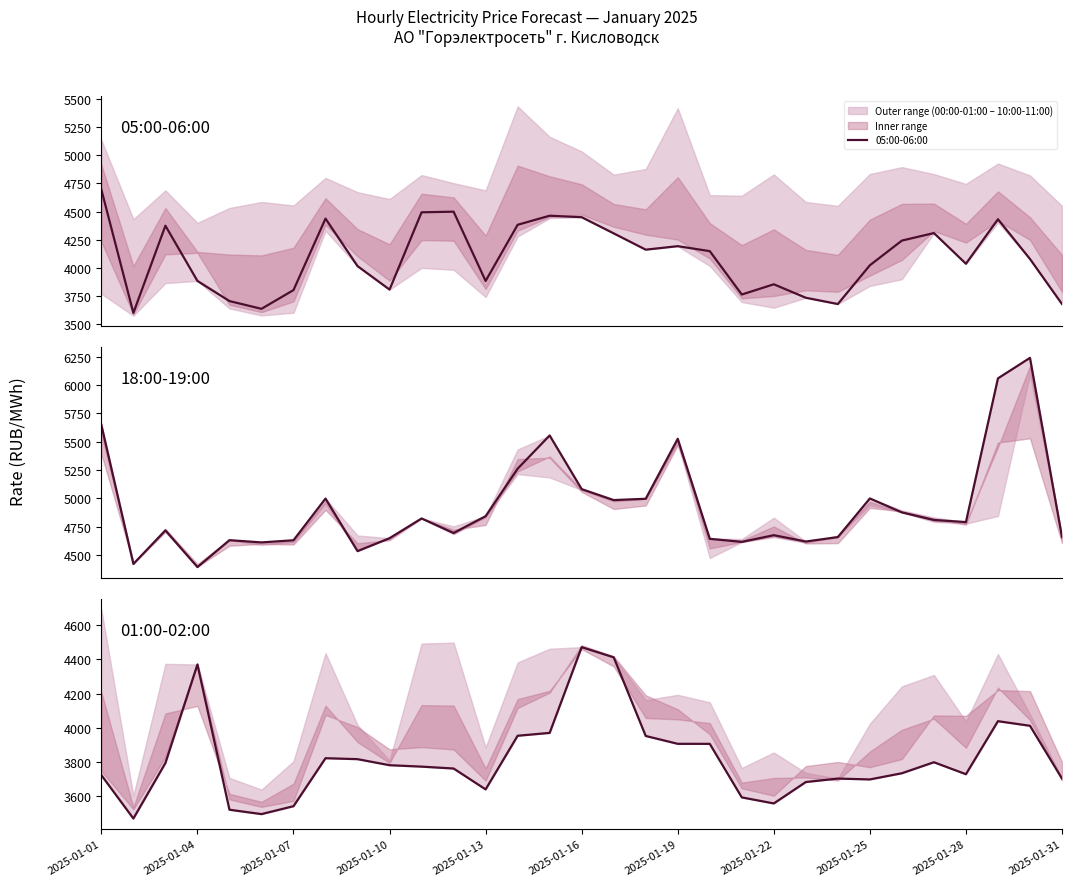

True or false: 18:00-19:00 and 01:00-02:00 intersect in this chart.

False